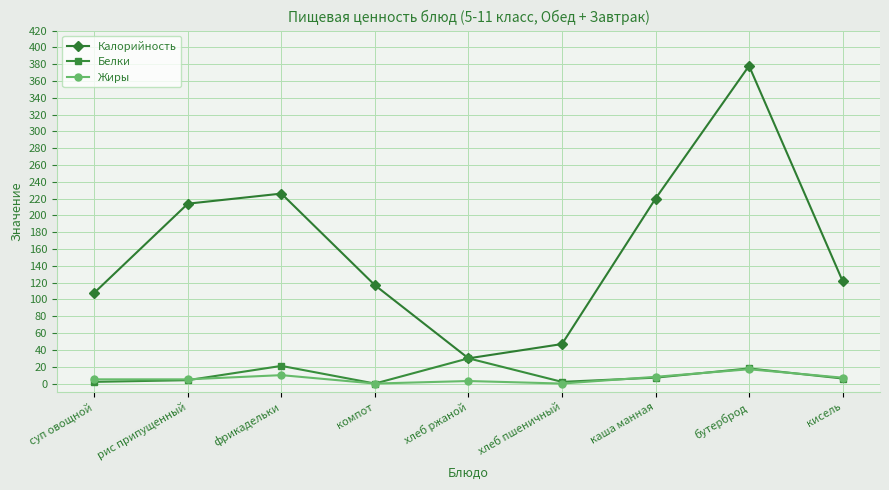

The value of Калорийность at кисель is 122. True or false?

True